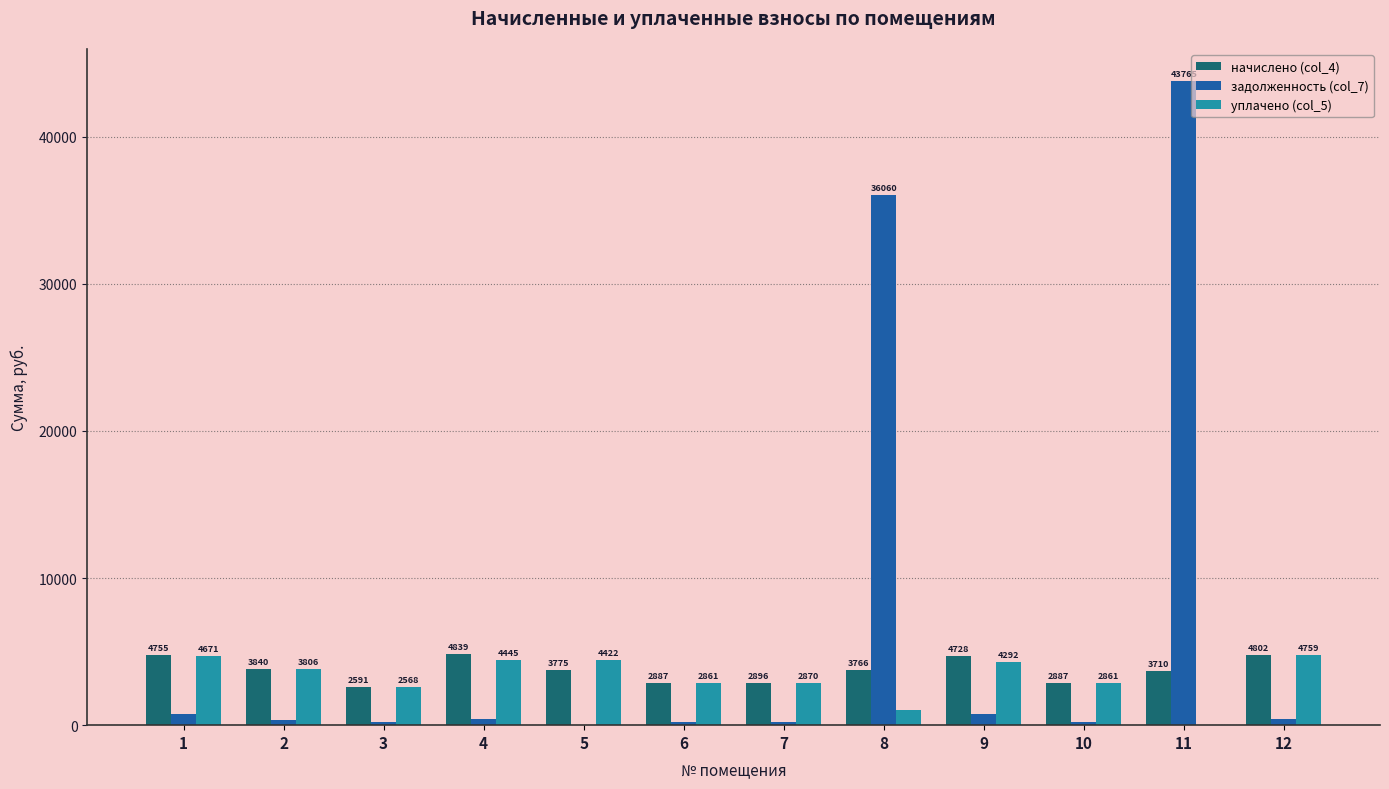

Is the value of задолженность (col_7) at 12 greater than the value of начислено (col_4) at 3?

No